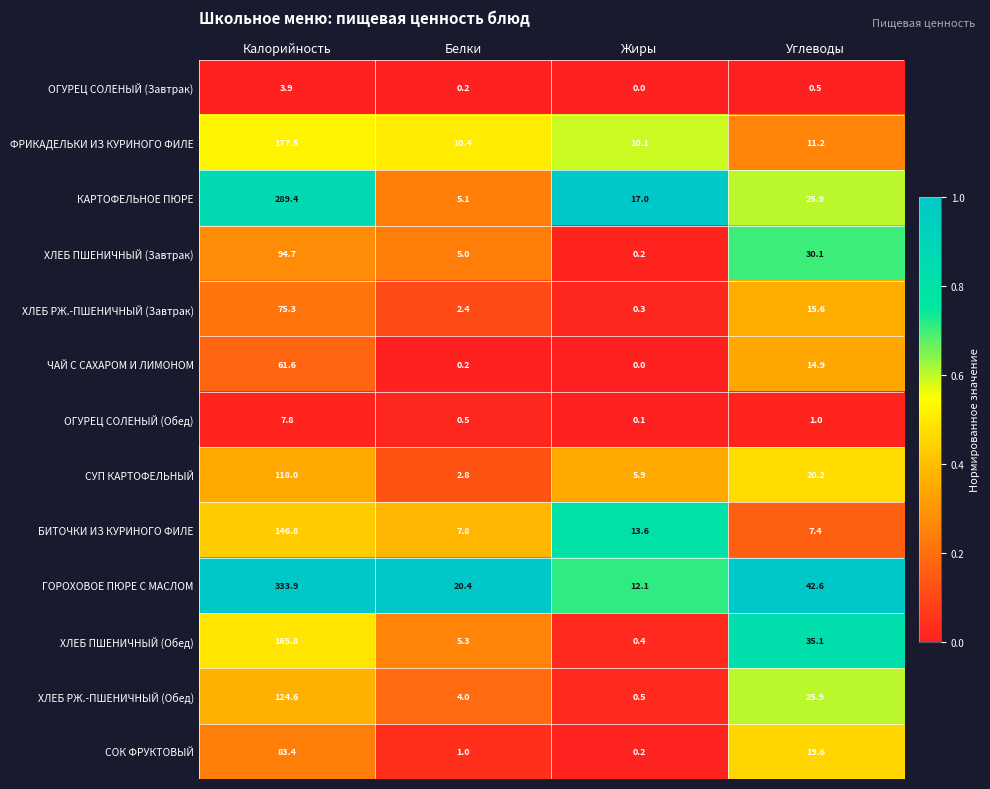

Which series has the largest range (max minus min)?

ГОРОХОВОЕ ПЮРЕ С МАСЛОМ